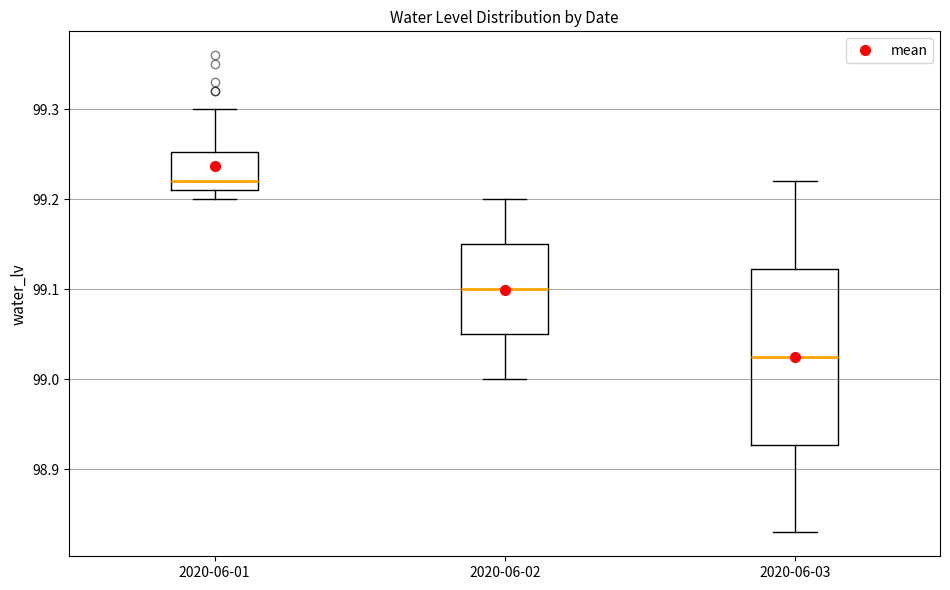

Reading left to right, transcribe this box plot: for each box, give where its median line is, the range the box spans, and where its two whiskers end, as read against the y-axis. The values are not printed on the chart, so give them approximately, as read against the axis.

2020-06-01: median 99.22, box 99.21 to 99.25, whiskers 99.20 to 99.30
2020-06-02: median 99.10, box 99.05 to 99.15, whiskers 99.00 to 99.20
2020-06-03: median 99.03, box 98.93 to 99.12, whiskers 98.83 to 99.22